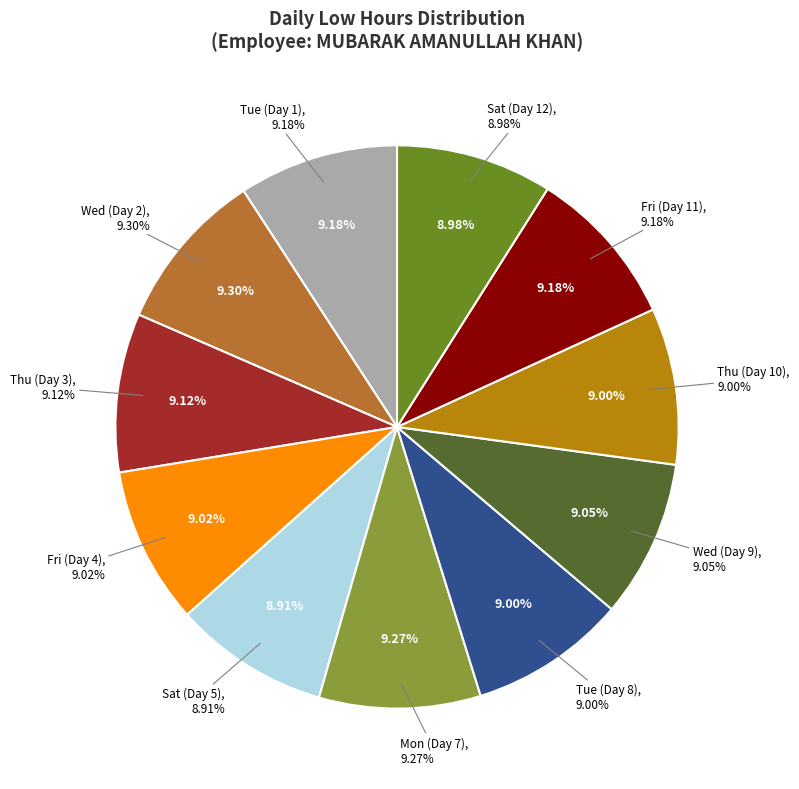

Is there a majority slice in this chart?

No